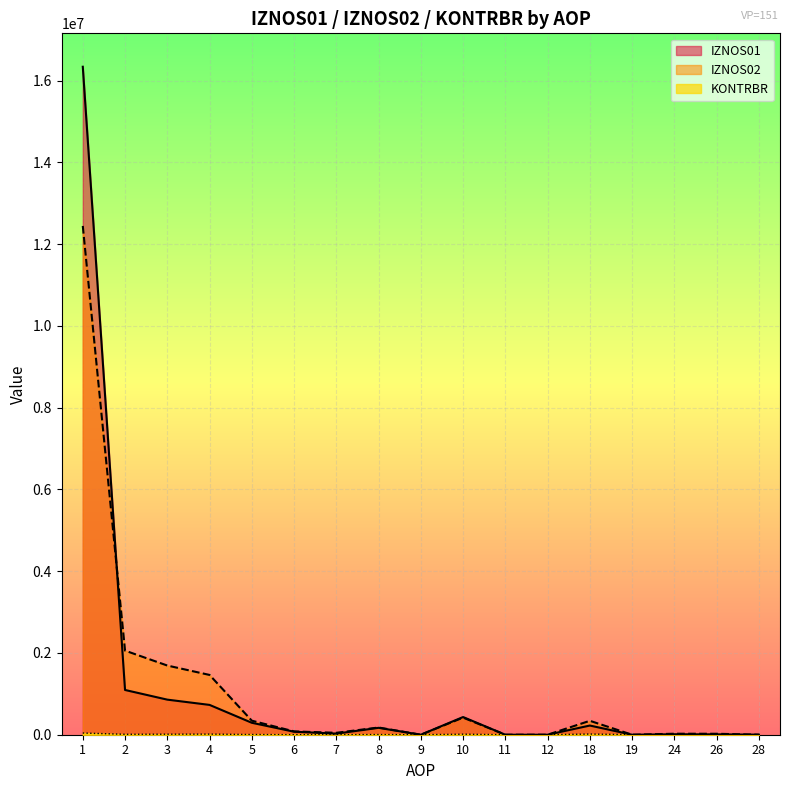

Is it true that KONTRBR equals 177.7 at 28?

False